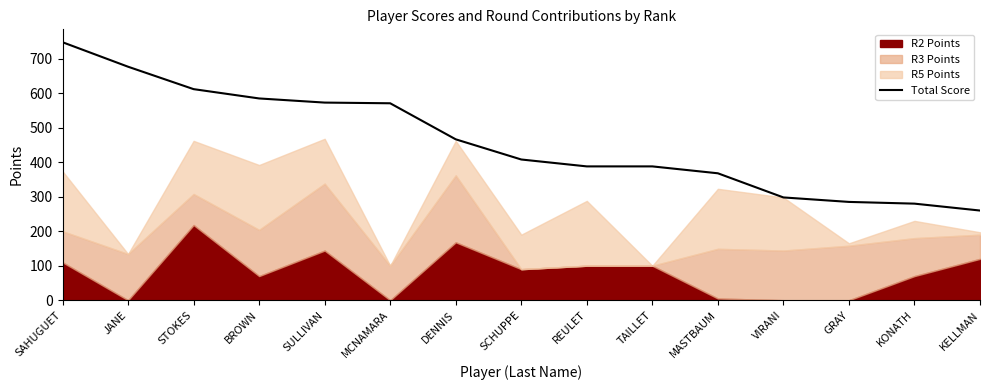

True or false: the data shows 280.0 at KONATH.

True